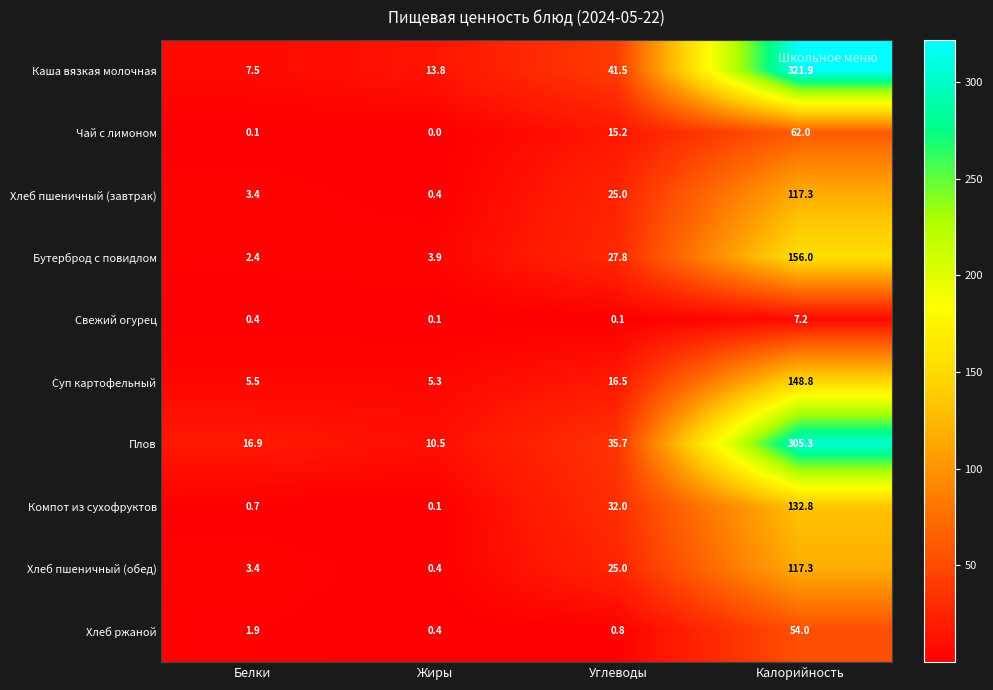

What is the maximum value shown in the chart?

321.9